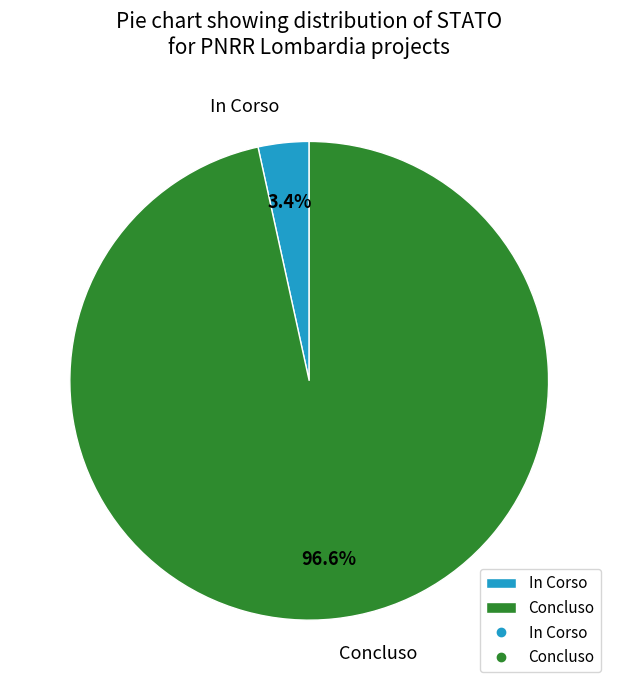

What percentage is the Concluso slice, to the nearest percent?

97%